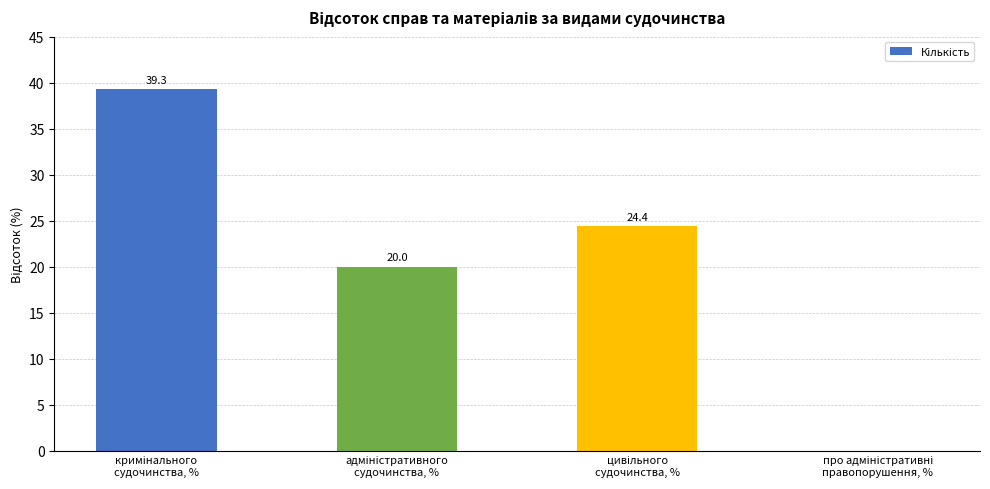

What is the greatest value displayed?

39.3